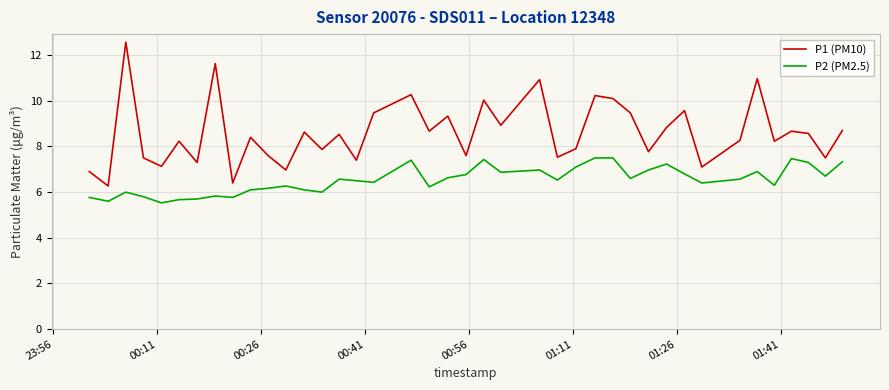

Rank the series by their maximum value, from highest to lowest.

P1 (PM10), P2 (PM2.5)